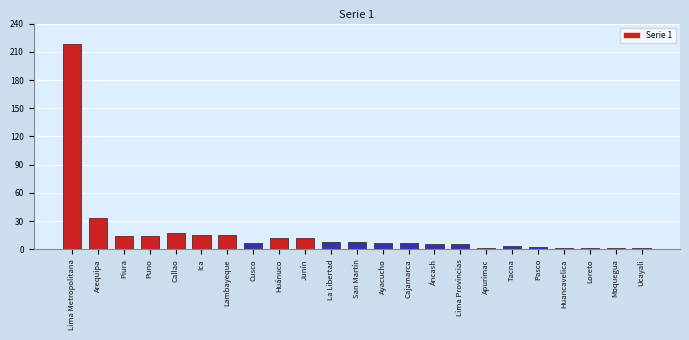

Reading left to right, list all the values displayed in this chart.

218	33	14	14	17	15	15	7	12	12	8	8	7	7	6	6	2	4	3	2	2	1	1